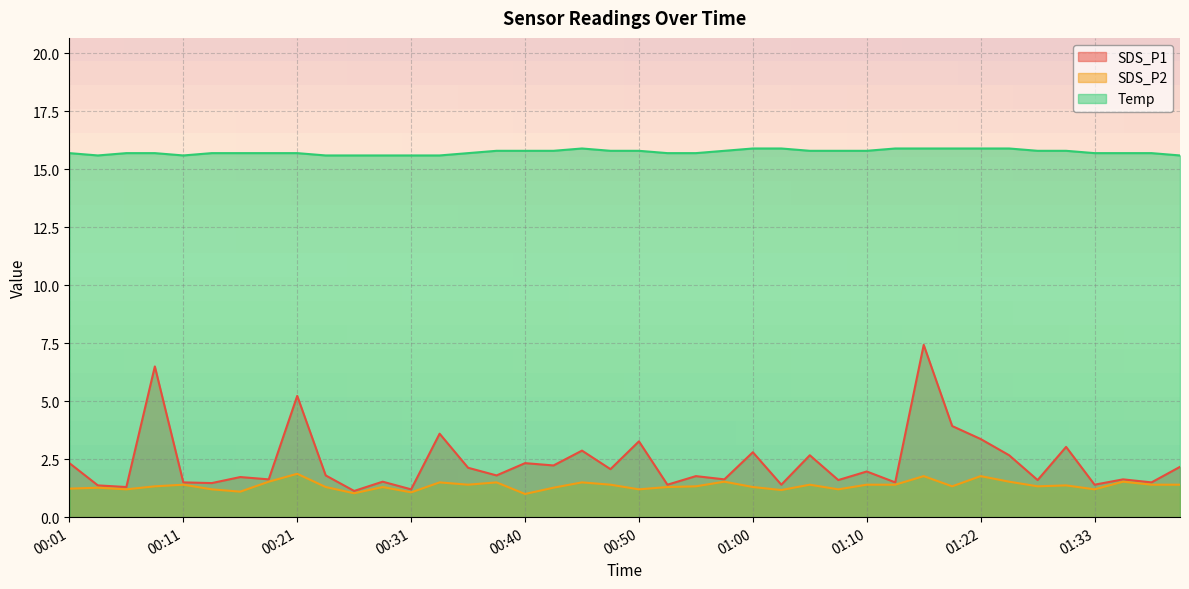

True or false: SDS_P2 and Temp intersect in this chart.

False